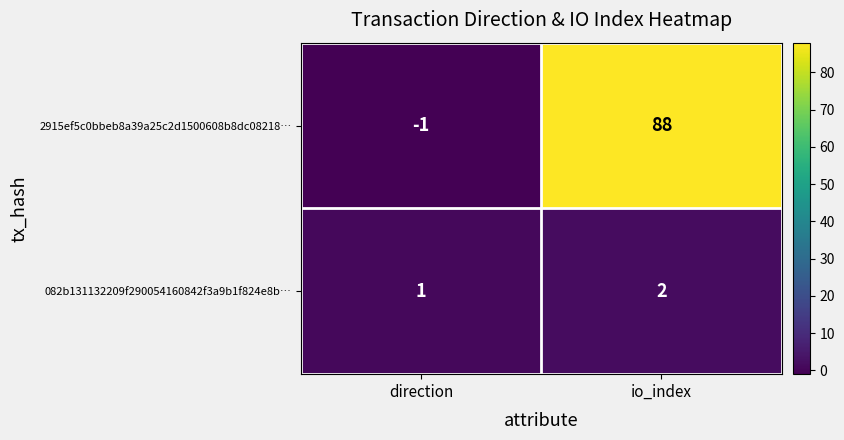

What is the maximum value shown in the chart?

88